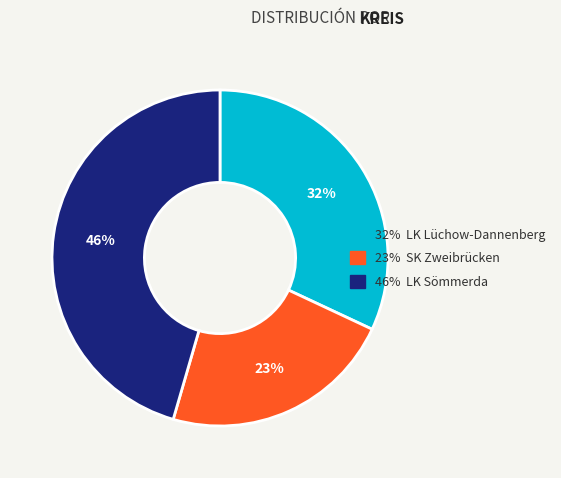

What is the smallest slice in the pie chart?

23% SK Zweibrücken